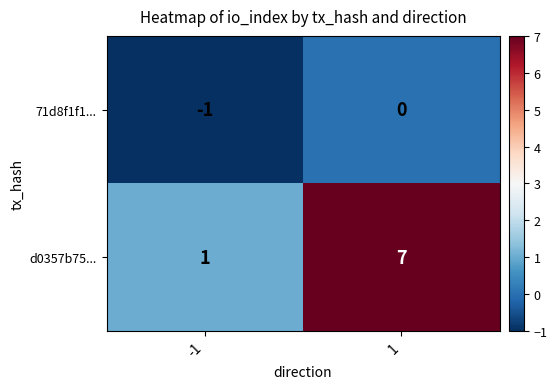

What value does the d0357b75... series have at 1?

7